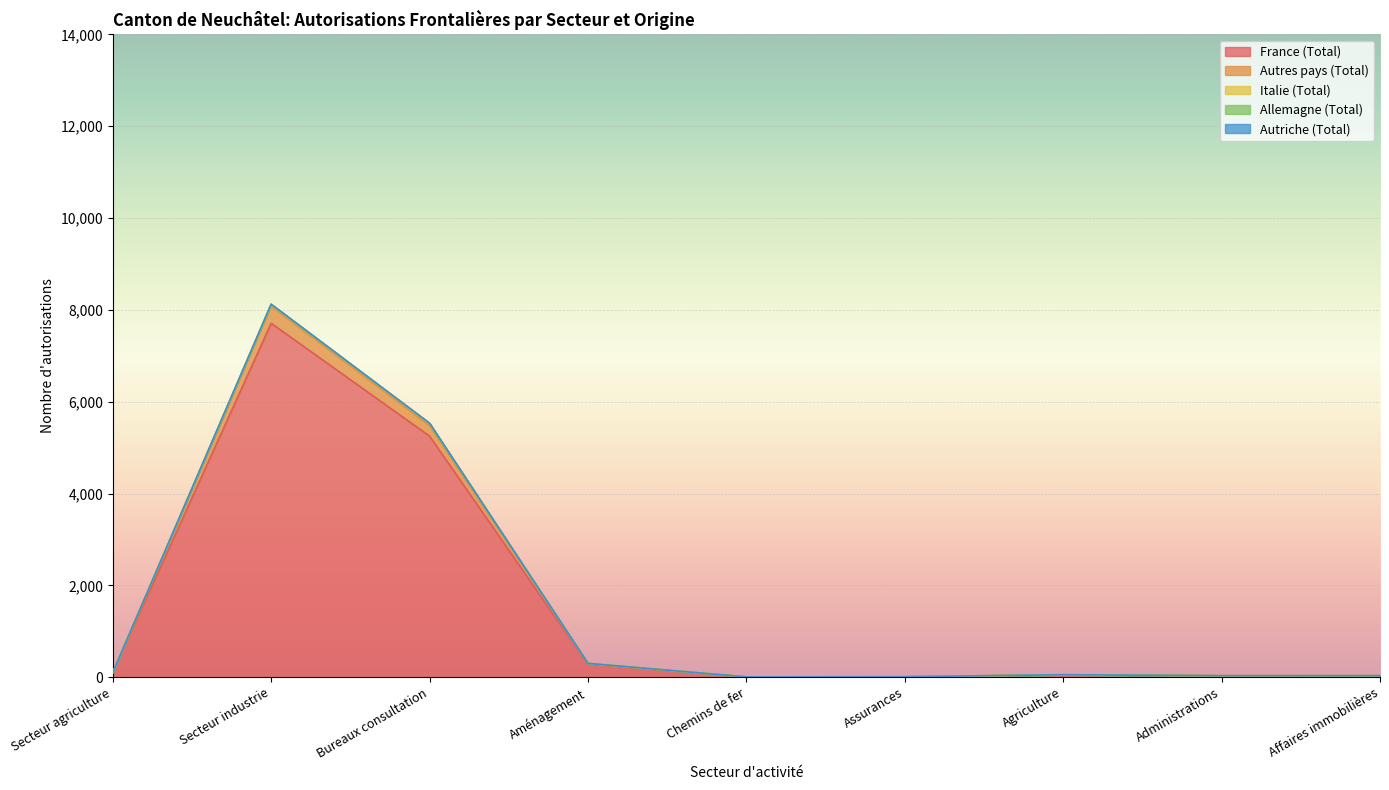

How many interior local peaks does the Allemagne (Total) series have?

2